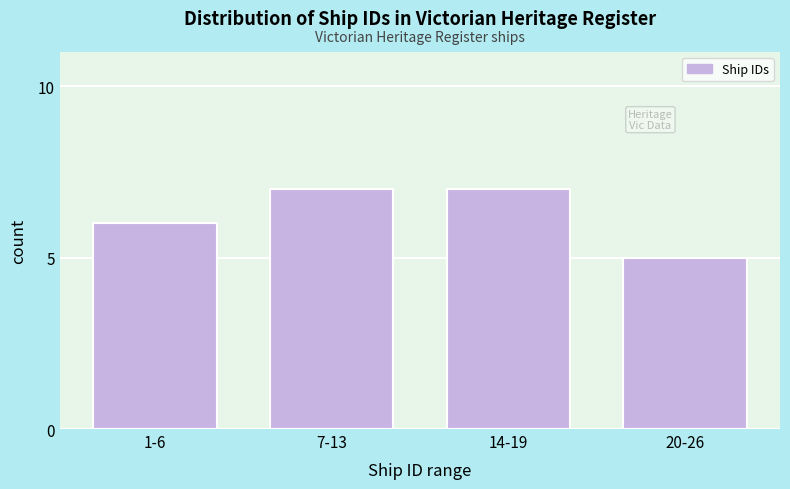

Reading left to right, transcribe all the data shown in this chart.

6	7	7	5